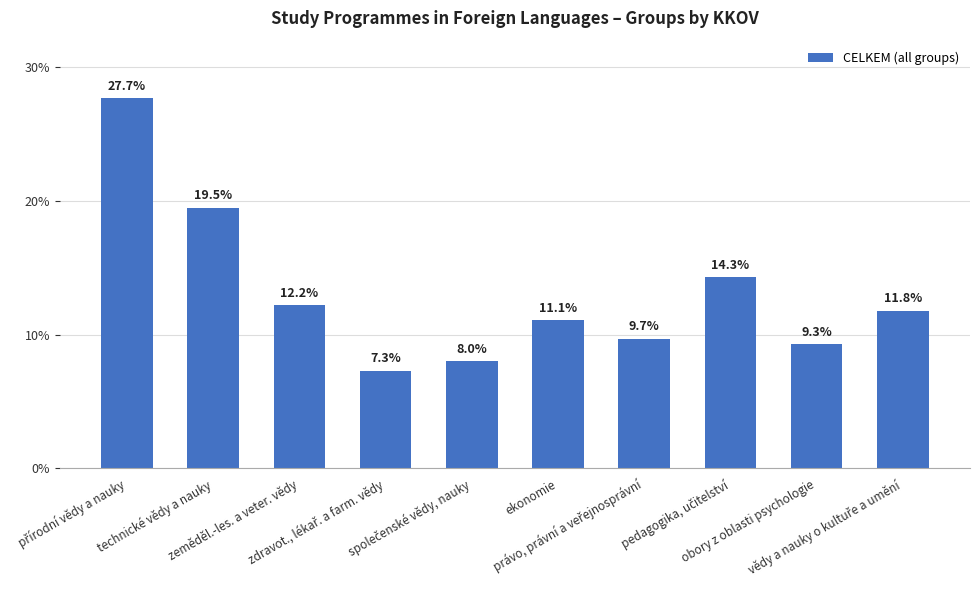

What is the minimum value shown in the chart?

7.3